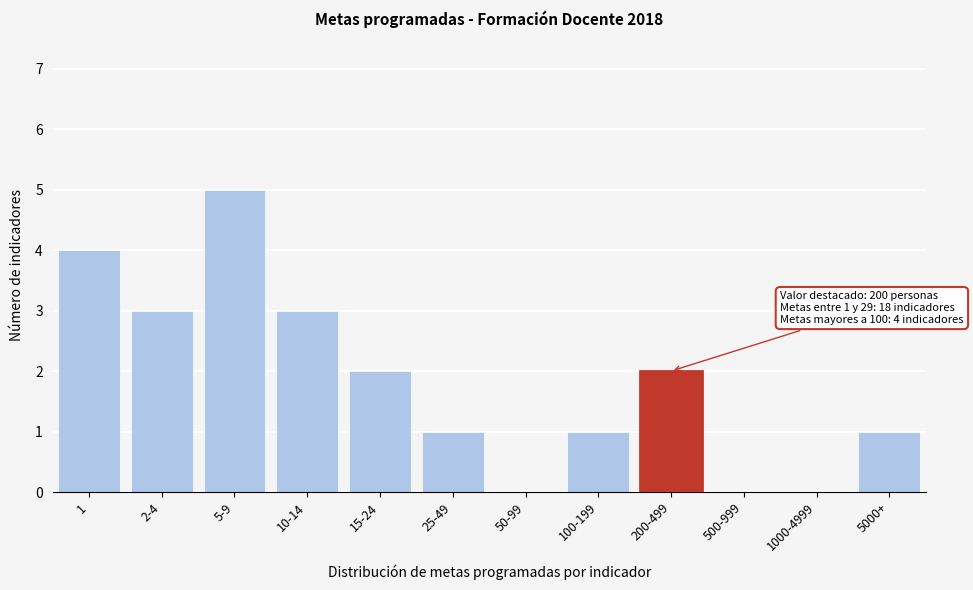

Reading left to right, list all the values displayed in this chart.

1=4	2-4=3	5-9=5	10-14=3	15-24=2	25-49=1	50-99=0	100-199=1	200-499=2	500-999=0	1000-4999=0	5000+=1